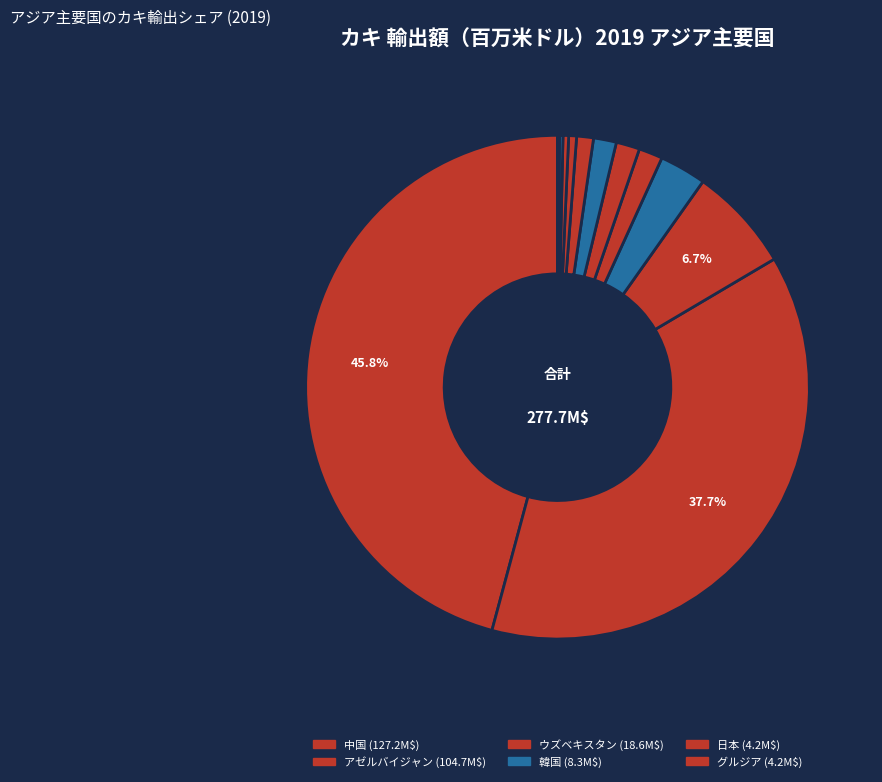

To the nearest percent, what is the difference between the largest and smallest slice percentages?

46%